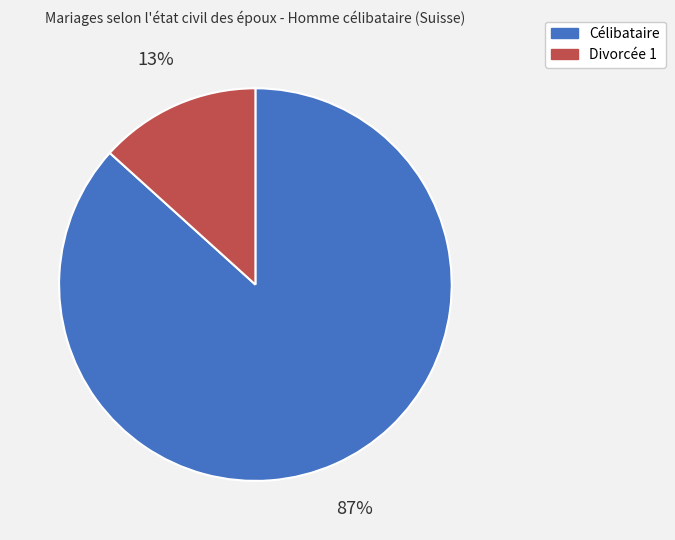

How many slices are in this pie chart?

2